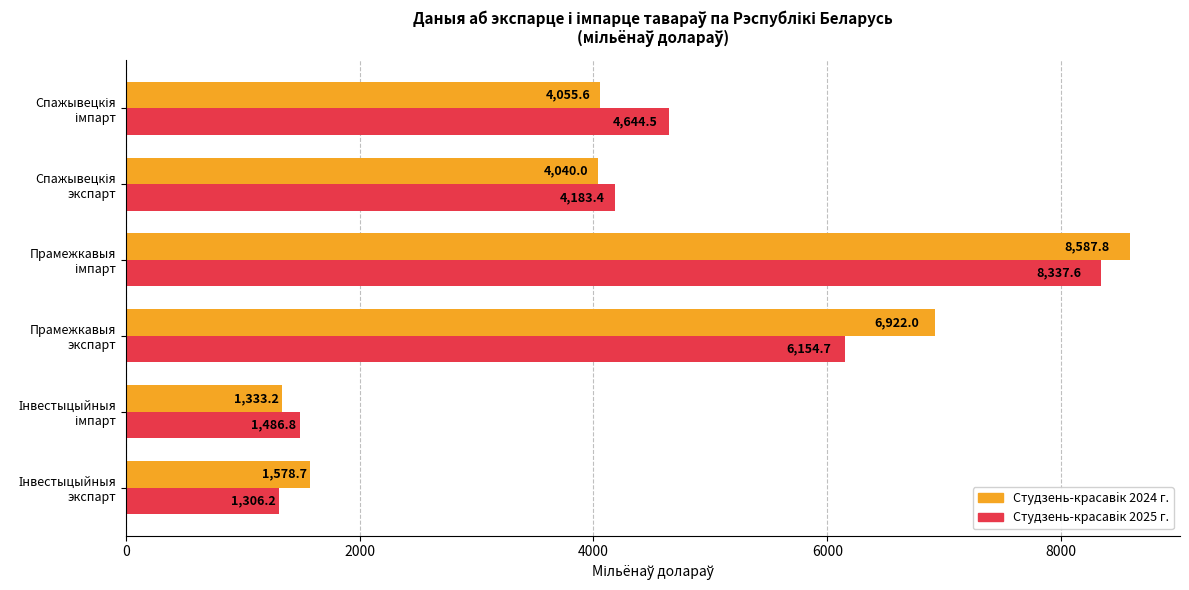

Which series has the largest range (max minus min)?

Студзень-красавiк 2024 г.